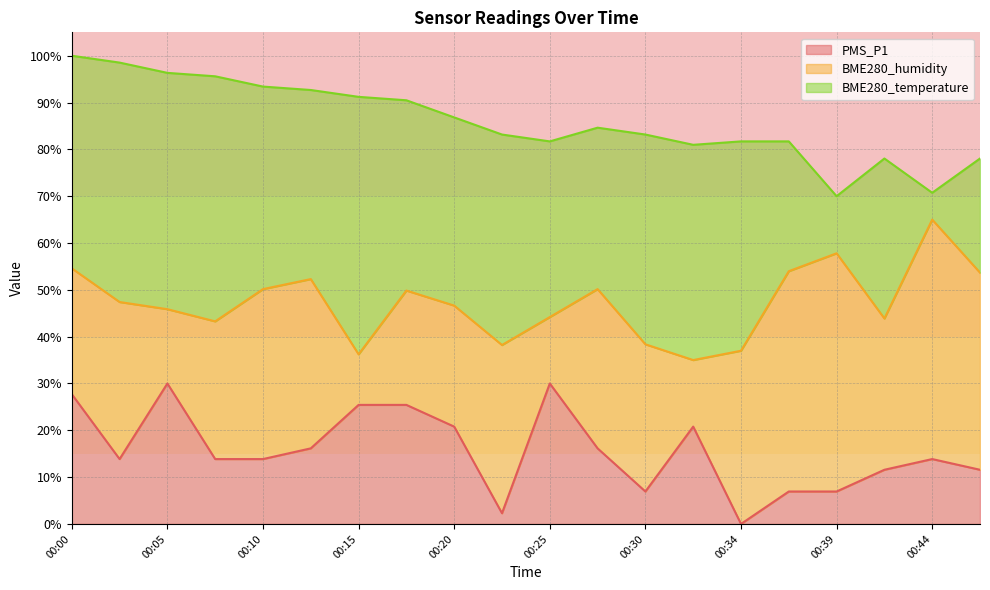

Reading right to left, list all the values displayed in this chart.

PMS_P1: 00:47=11.6	00:44=13.9	00:42=11.6	00:39=6.9	00:37=6.9	00:34=0.0	00:32=20.8	00:30=6.9	00:27=16.1	00:25=30.0	00:22=2.3	00:20=20.8	00:17=25.4	00:15=25.4	00:12=16.1	00:10=13.9	00:08=13.9	00:05=30.0	00:03=13.9	00:00=27.7
BME280_humidity: 00:47=53.7	00:44=65.0	00:42=43.9	00:39=57.8	00:37=54.0	00:34=37.0	00:32=35.0	00:30=38.4	00:27=50.2	00:25=44.2	00:22=38.2	00:20=46.6	00:17=49.8	00:15=36.2	00:12=52.3	00:10=50.2	00:08=43.3	00:05=45.9	00:03=47.4	00:00=54.6
BME280_temperature: 00:47=78.0	00:44=70.7	00:42=78.0	00:39=70.0	00:37=81.7	00:34=81.7	00:32=81.0	00:30=83.2	00:27=84.6	00:25=81.7	00:22=83.2	00:20=86.8	00:17=90.5	00:15=91.2	00:12=92.7	00:10=93.4	00:08=95.6	00:05=96.3	00:03=98.5	00:00=100.0